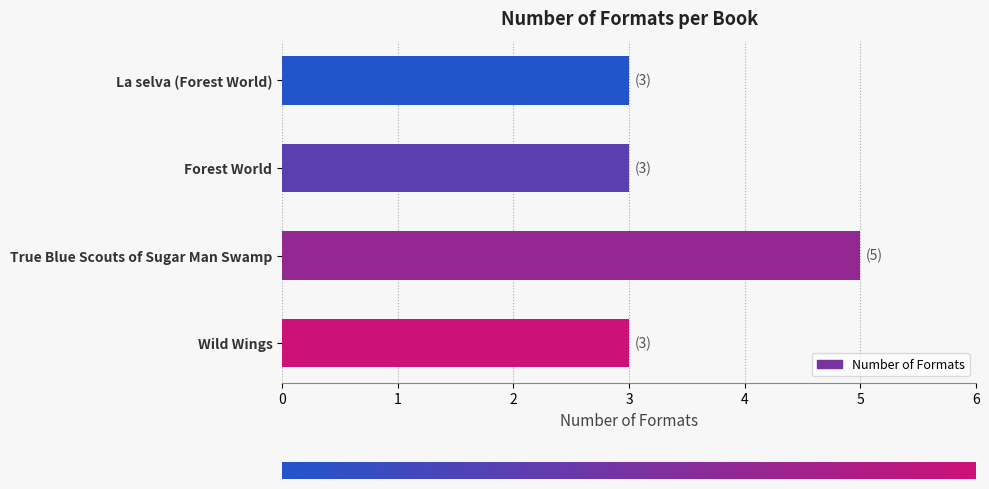

At which category does the chart reach its peak across all series?

True Blue Scouts of Sugar Man Swamp